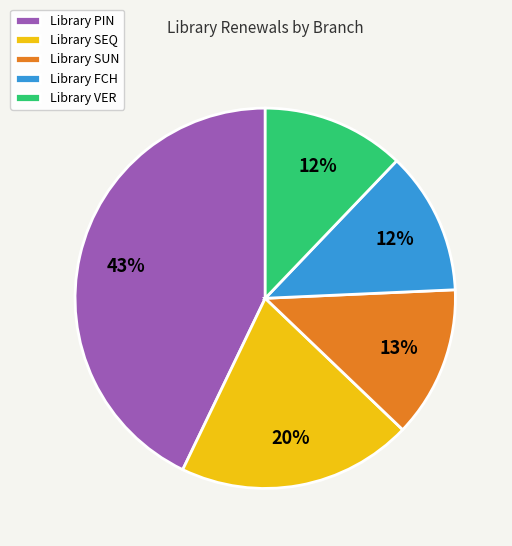

How many slices are in this pie chart?

5